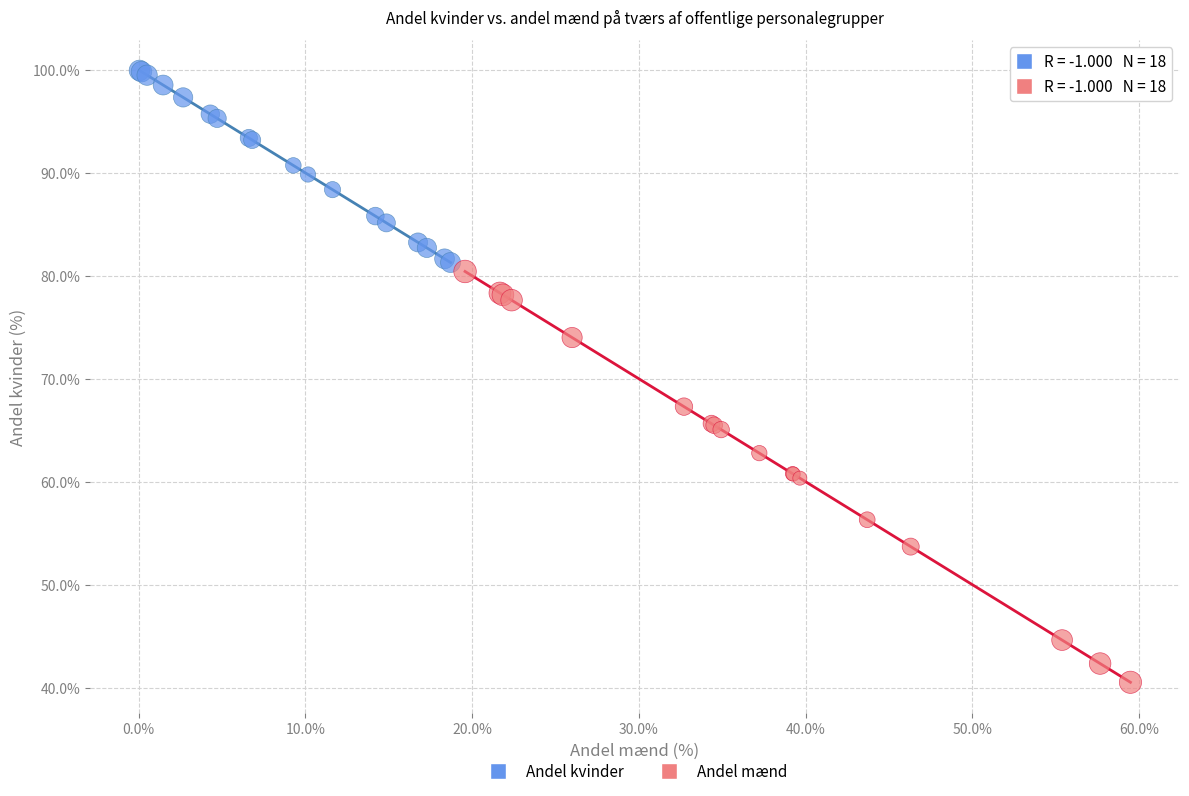

What are all the series names shown in the legend?

Andel kvinder, Andel mænd